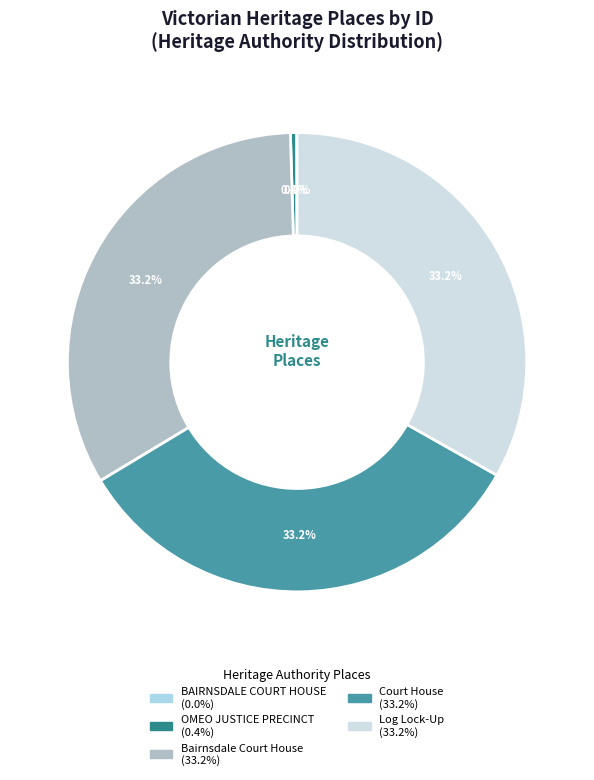

What portion of the pie excludes Bairnsdale Court House?

66.8%